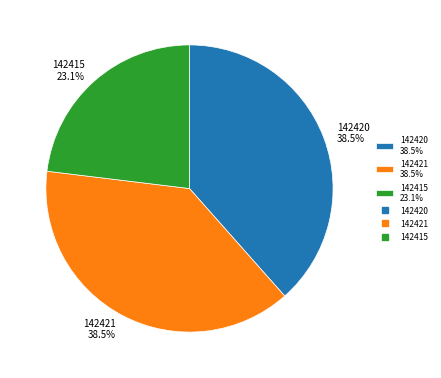

To the nearest percent, what is the average slice percentage?

33%